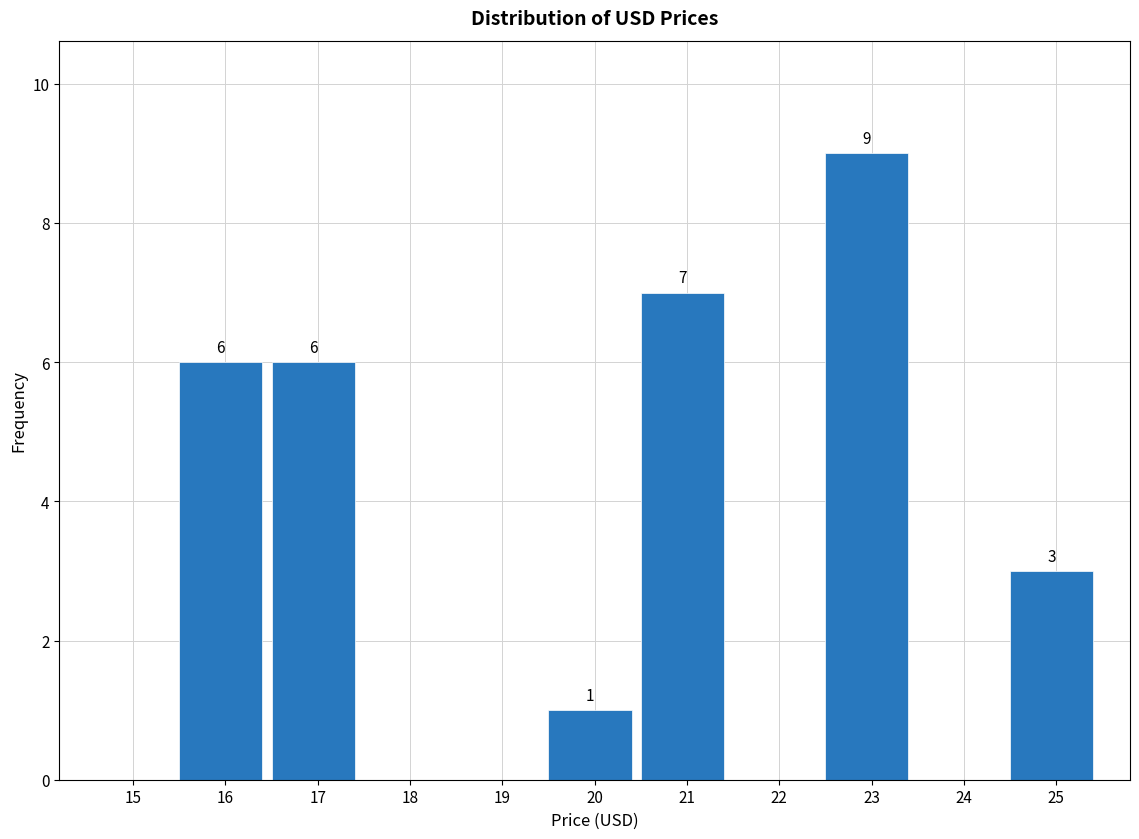

Reading right to left, transcribe all the data shown in this chart.

25=3	24=0	23=9	22=0	21=7	20=1	19=0	18=0	17=6	16=6	15=0